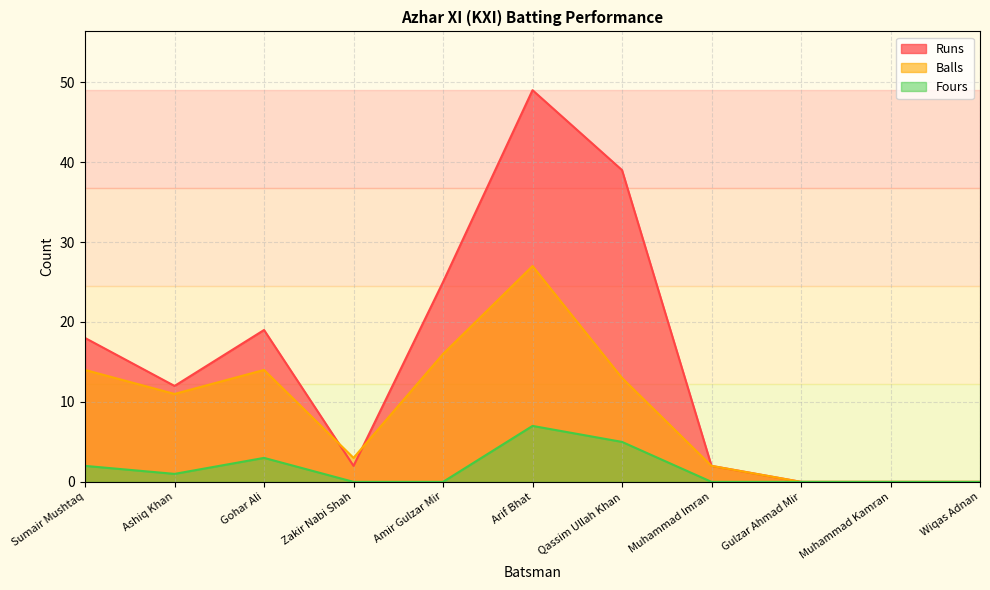

What are all the series names shown in the legend?

Runs, Balls, Fours